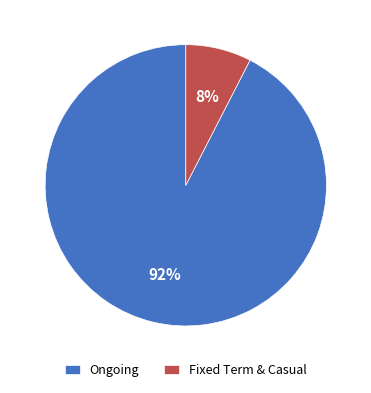

To the nearest percent, what portion does Fixed Term & Casual represent?

8%